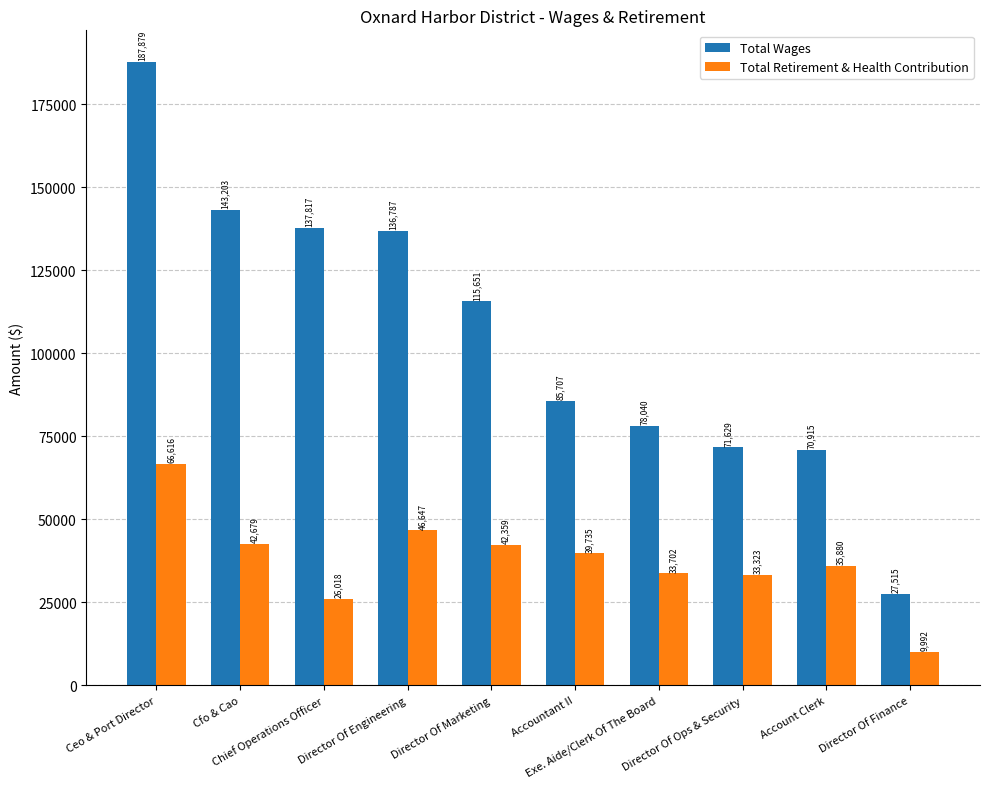

What position from the left is Director Of Ops & Security?

8